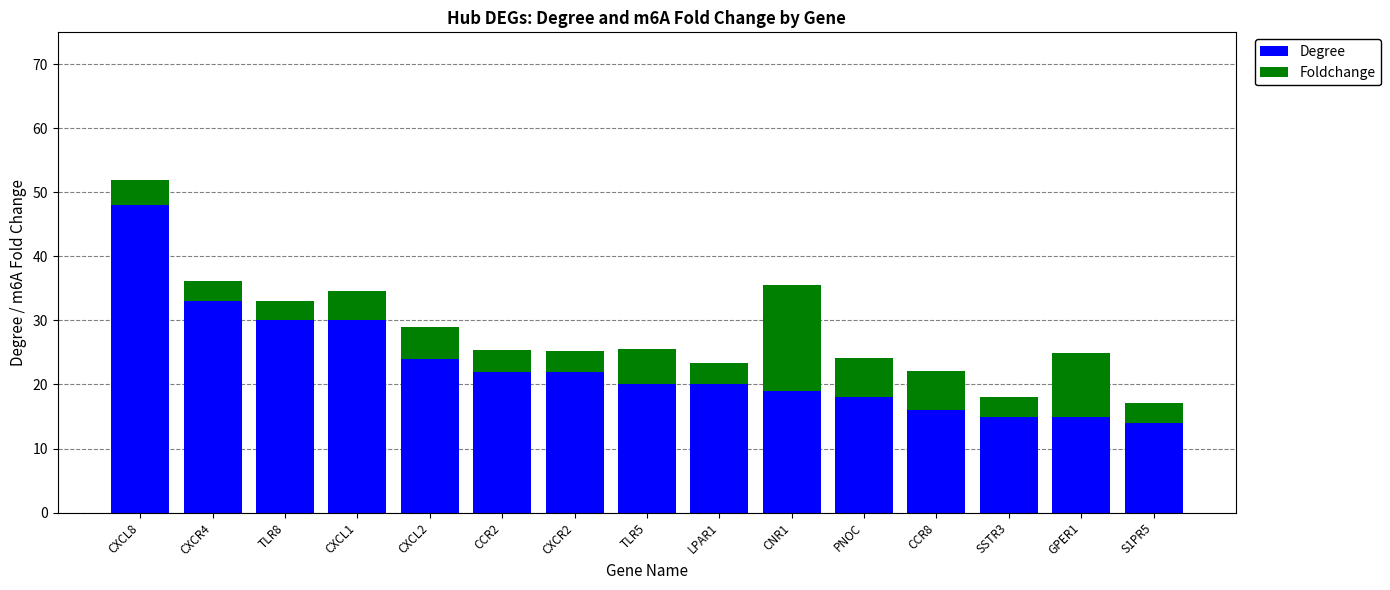

What is the sum of the Degree values at TLR5 and CXCL8?

68.0